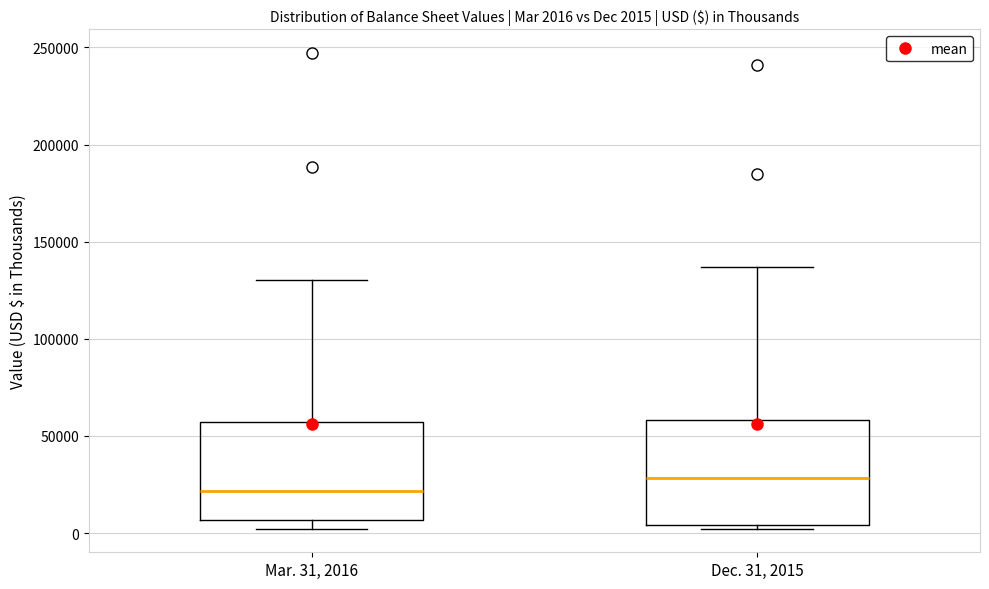

Which box has the lowest median line?

Mar. 31, 2016